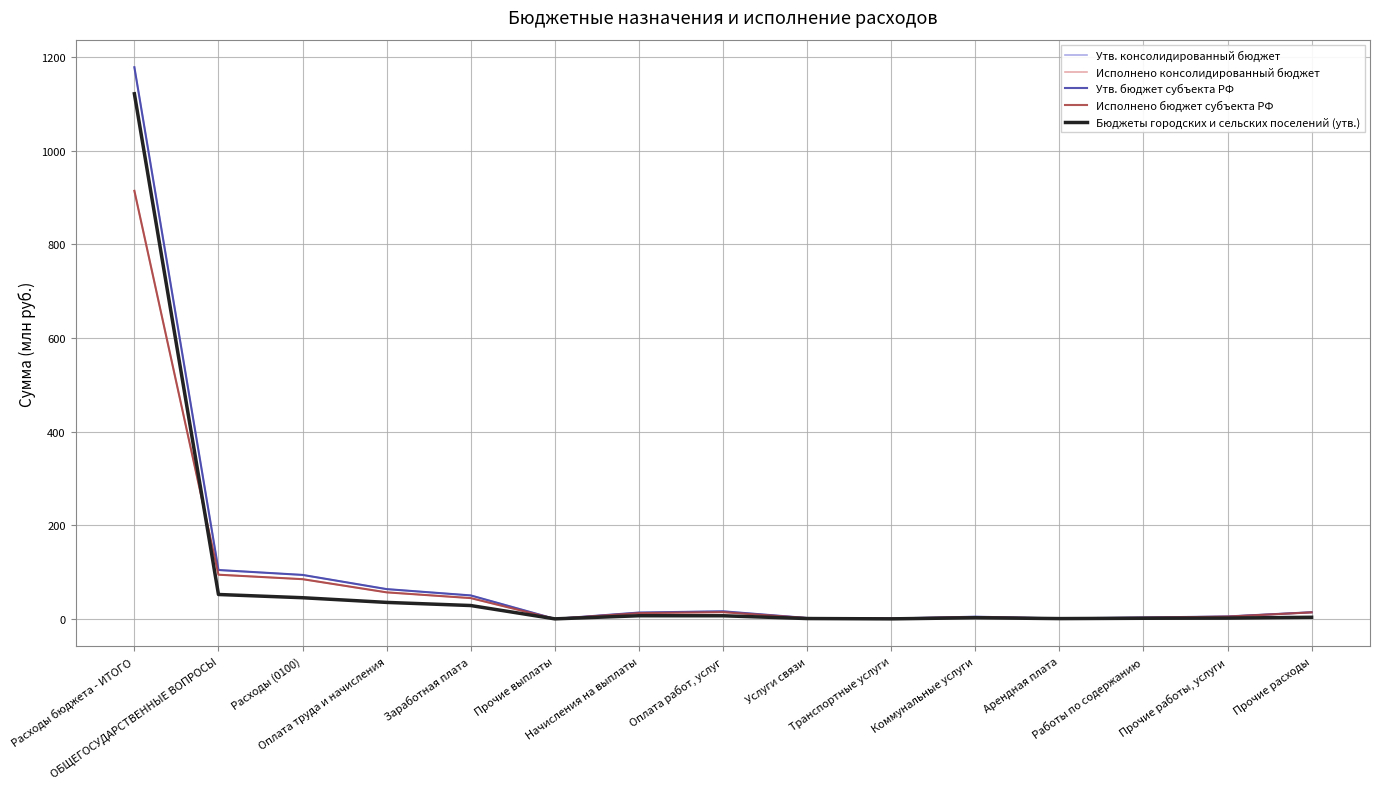

How many categories are shown in the chart?

15